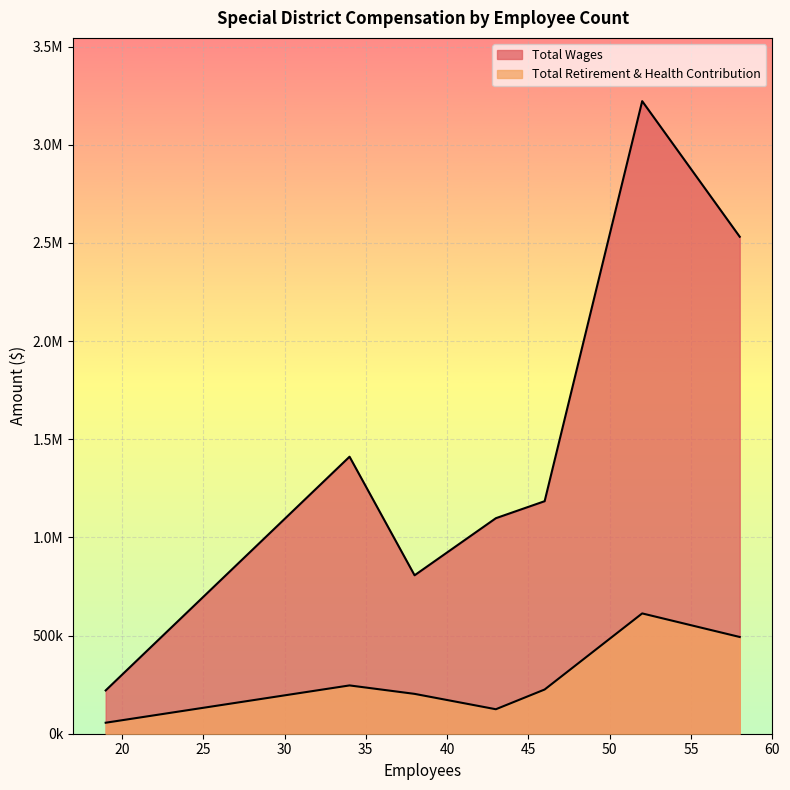

Does the chart display data point markers on the line(s)?

No